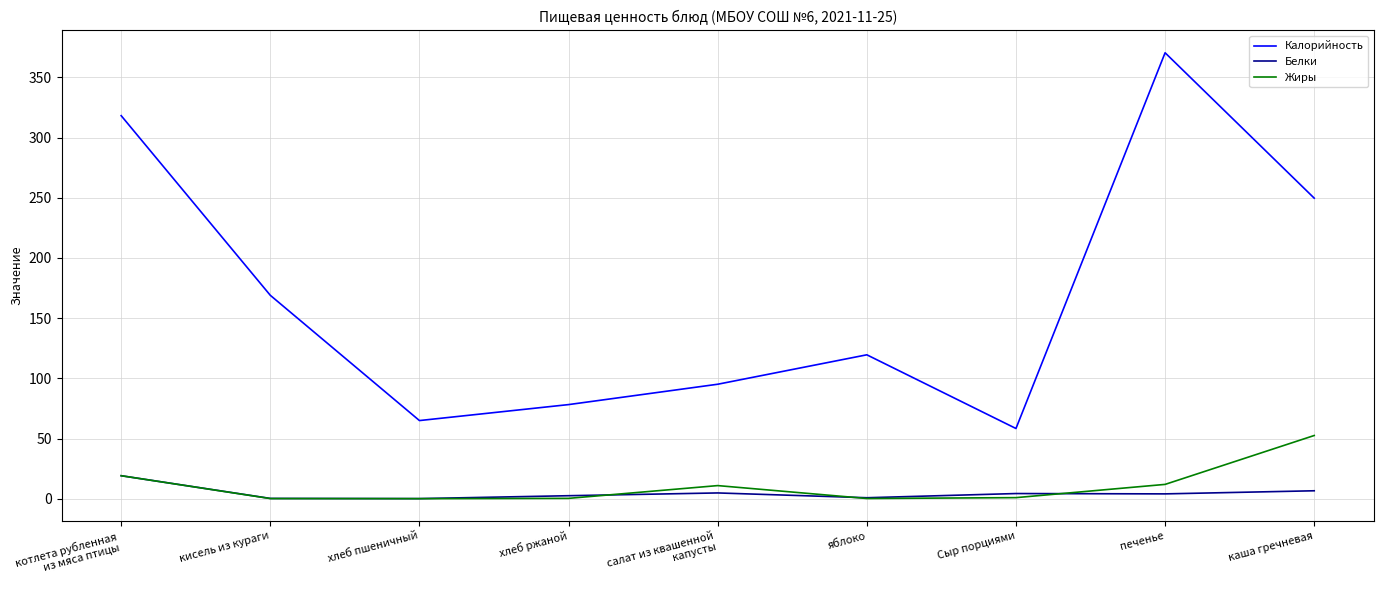

Which series has the largest total across all categories?

Калорийность